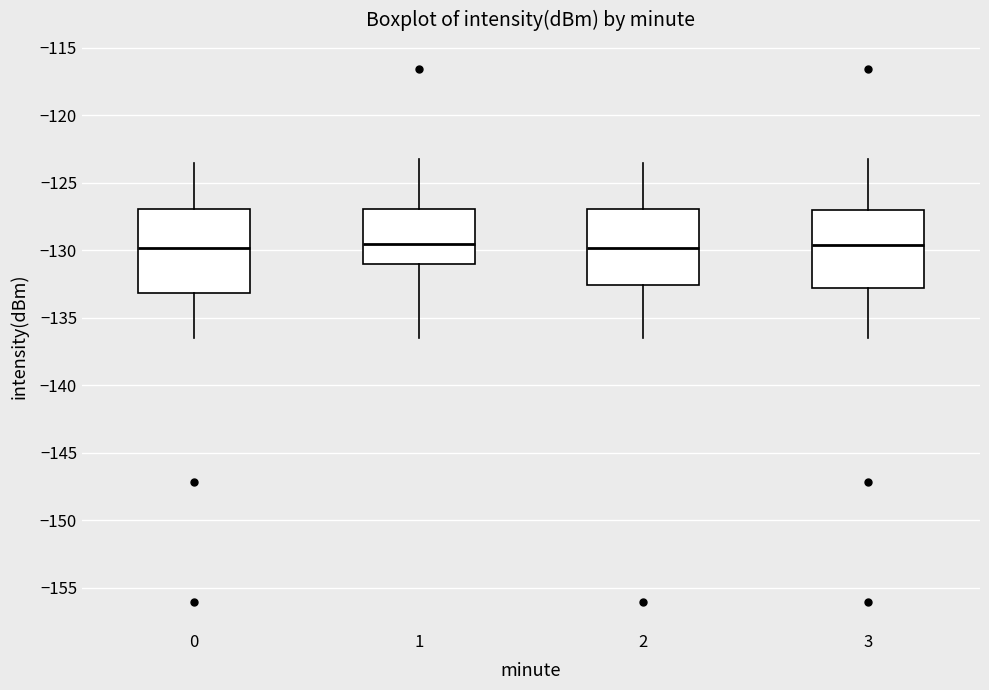

Reading left to right, read every box against the y-axis: the position of its median line, the range the box covers, and the ends of its whiskers. The values are not printed on the chart, so give them approximately, as read against the axis.

0: median -130.0, box -133.0 to -127.0, whiskers -136.5 to -123.5
1: median -129.5, box -131.0 to -127.0, whiskers -136.5 to -123.5
2: median -130.0, box -132.5 to -127.0, whiskers -136.5 to -123.5
3: median -129.5, box -133.0 to -127.0, whiskers -136.5 to -123.5